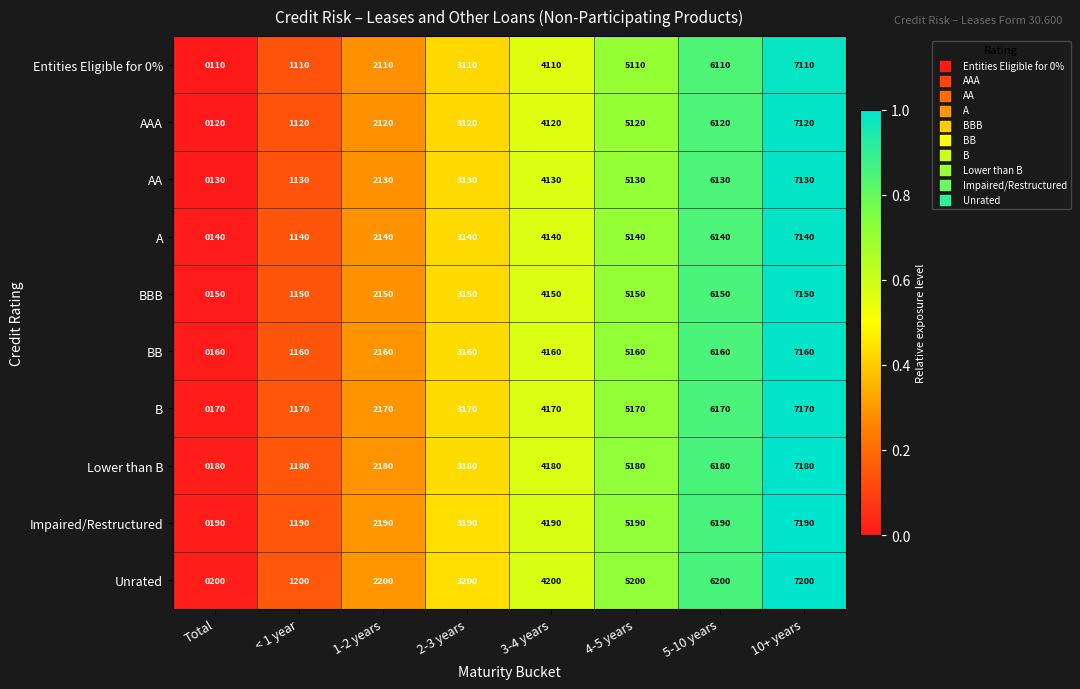

Which series has the largest total across all categories?

Unrated